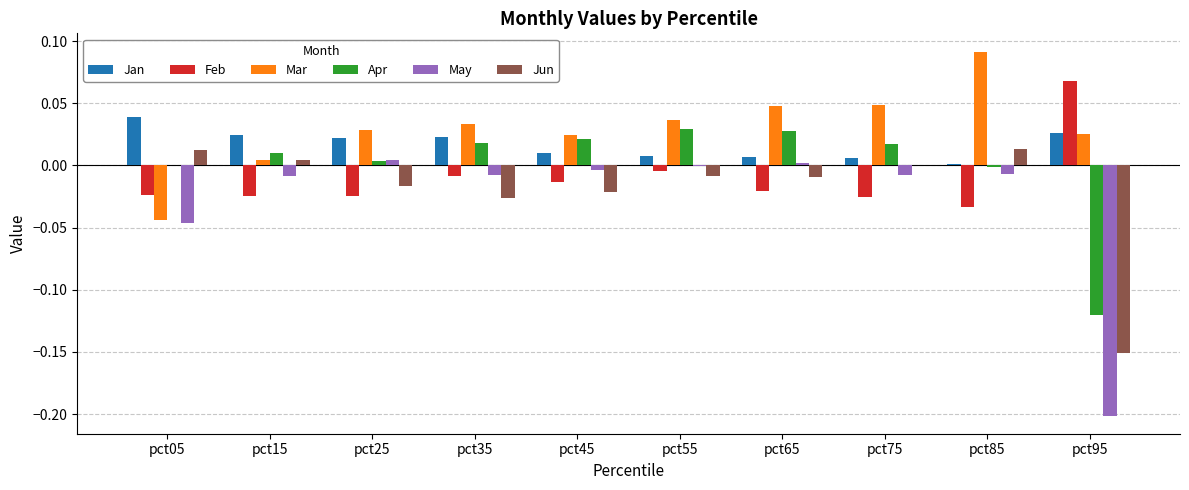

The Feb series shows -0.0 at pct25. True or false?

True